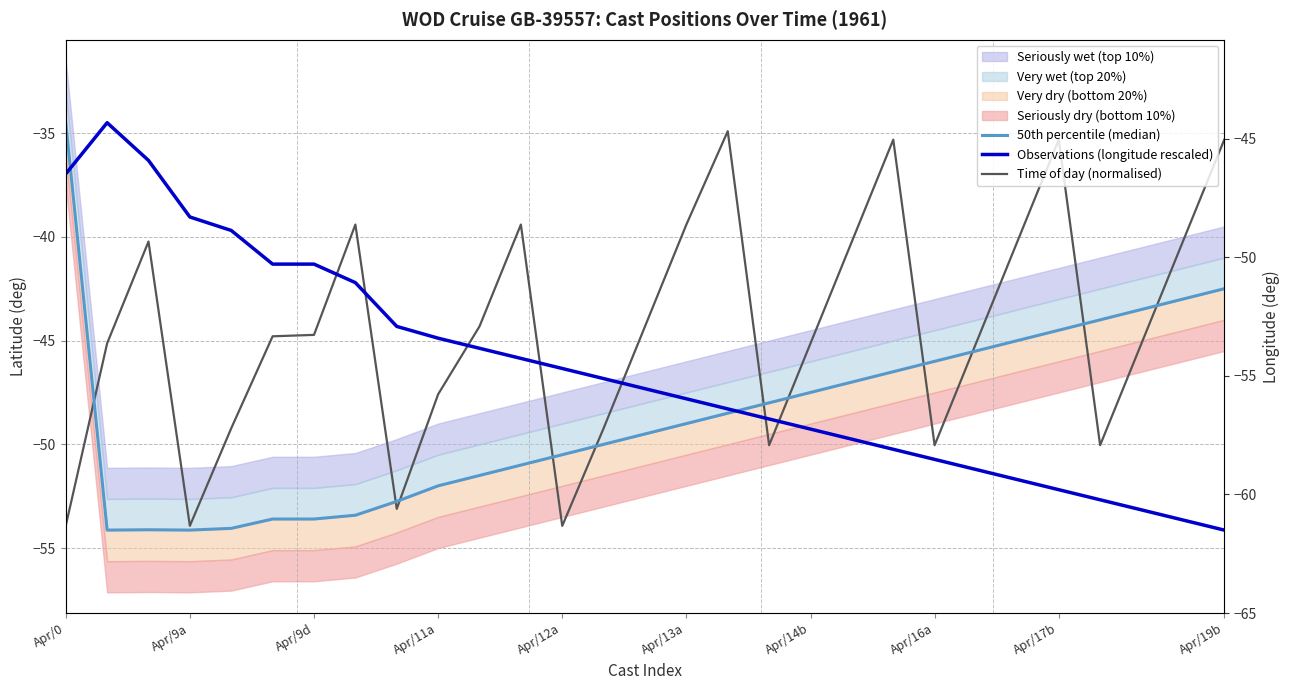

The Observations (longitude rescaled) series shows -45.9 at 11. True or false?

True